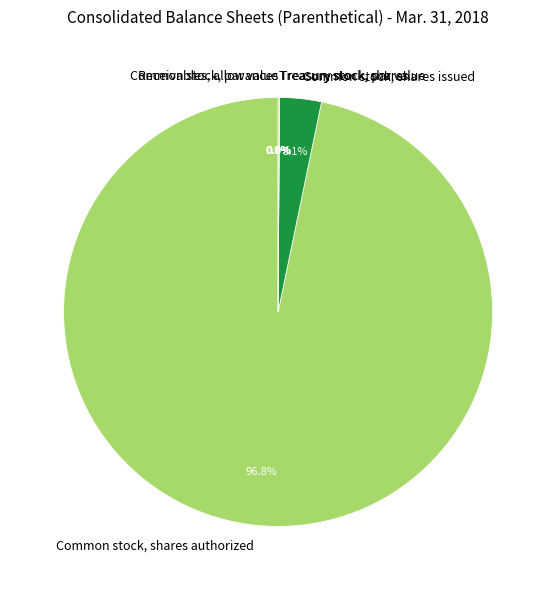

Which slice represents more than half of the pie?

Common stock, shares authorized